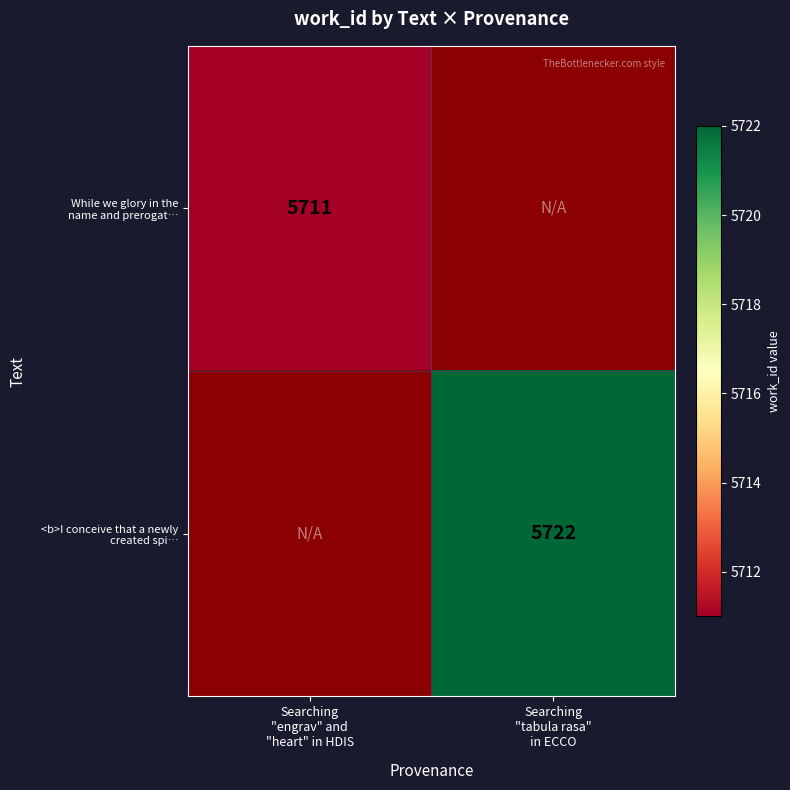

Which series has the largest range (max minus min)?

While we glory in the name and prerogat…